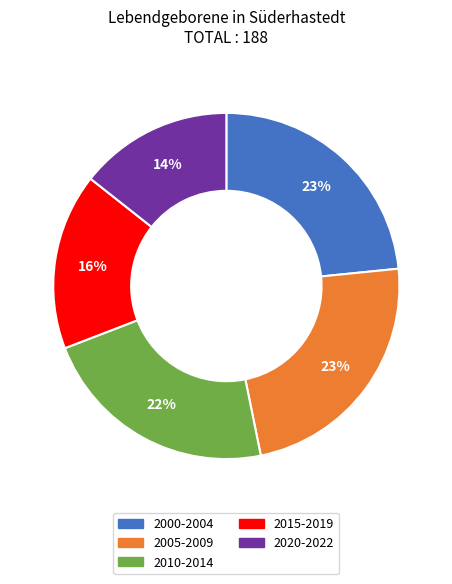

To the nearest percent, what is the average slice percentage?

20%